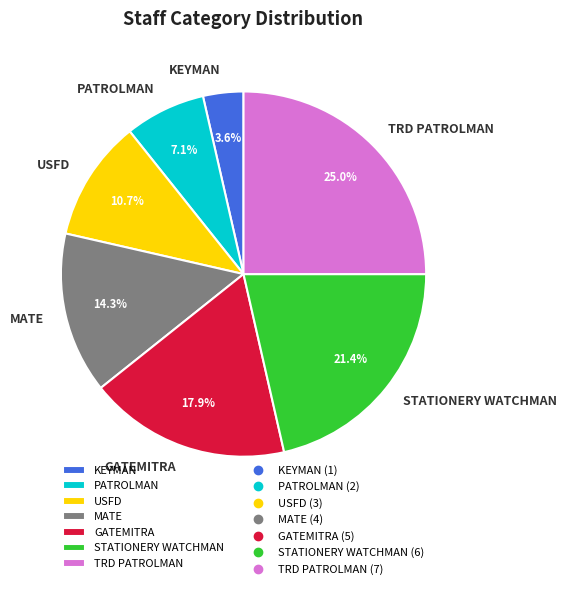

Combined, do TRD PATROLMAN and STATIONERY WATCHMAN account for over 50%?

No